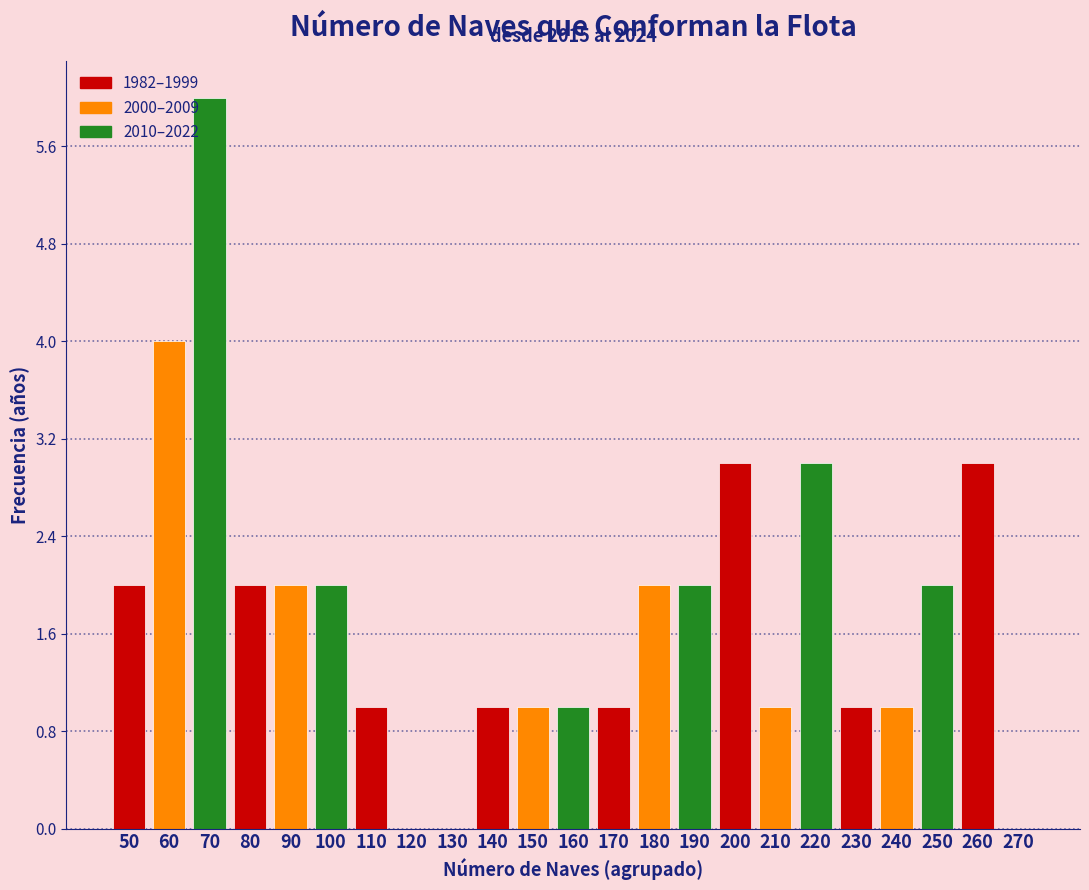

Reading left to right, what are all the values shown in this chart?

50=2	60=4	70=6	80=2	90=2	100=2	110=1	120=0	130=0	140=1	150=1	160=1	170=1	180=2	190=2	200=3	210=1	220=3	230=1	240=1	250=2	260=3	270=0